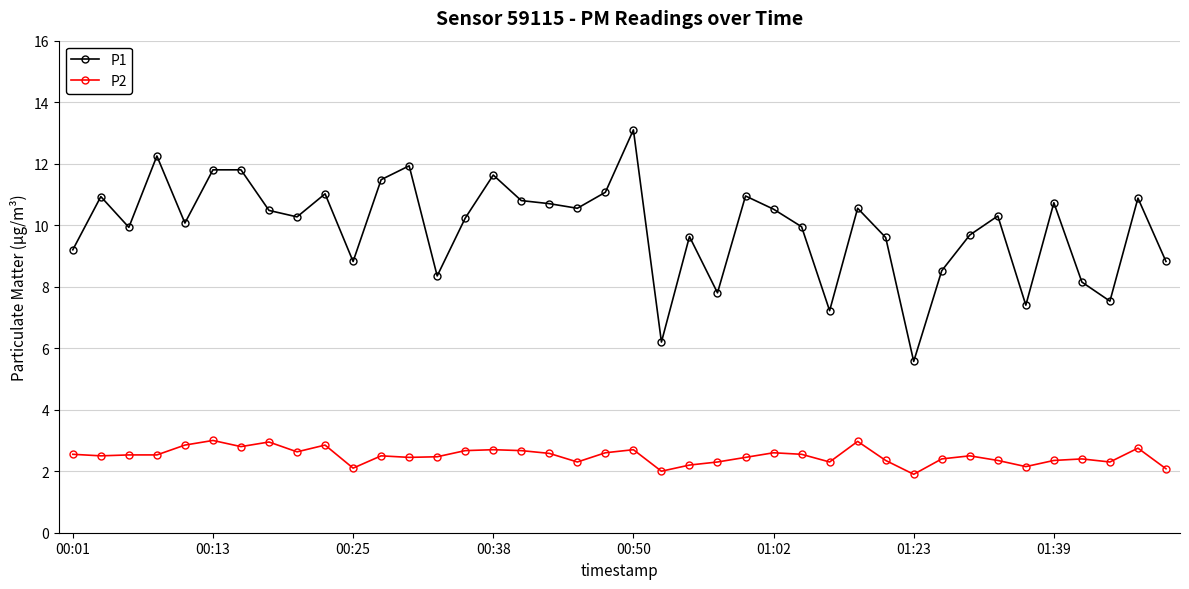

Count the number of data series in this chart.

2